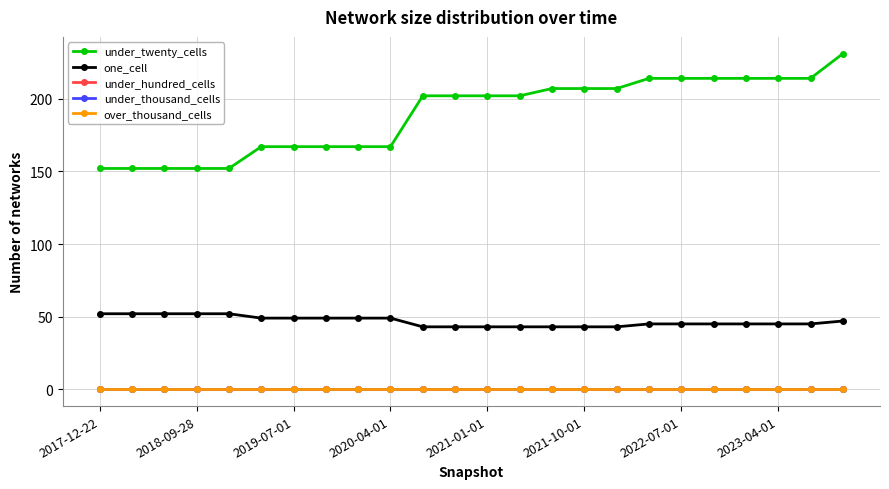

List the labels in order of under_twenty_cells value, largest first.

23, 17, 18, 19, 20, 21, 22, 14, 15, 16, 10, 11, 12, 13, 2021-10-01, 2022-07-01, 2023-04-01, 8, 9, 2017-12-22, 2018-09-28, 2019-07-01, 2020-04-01, 2021-01-01